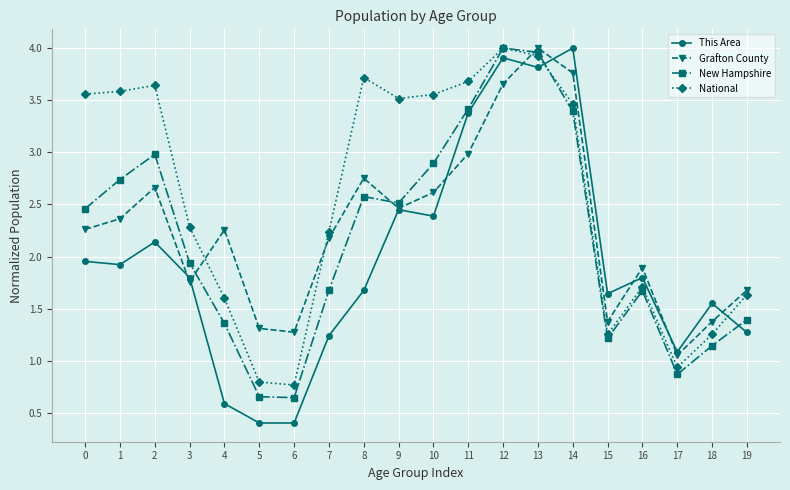

In This Area, how many points are higher than both neighbors (excluding endpoints)?

6